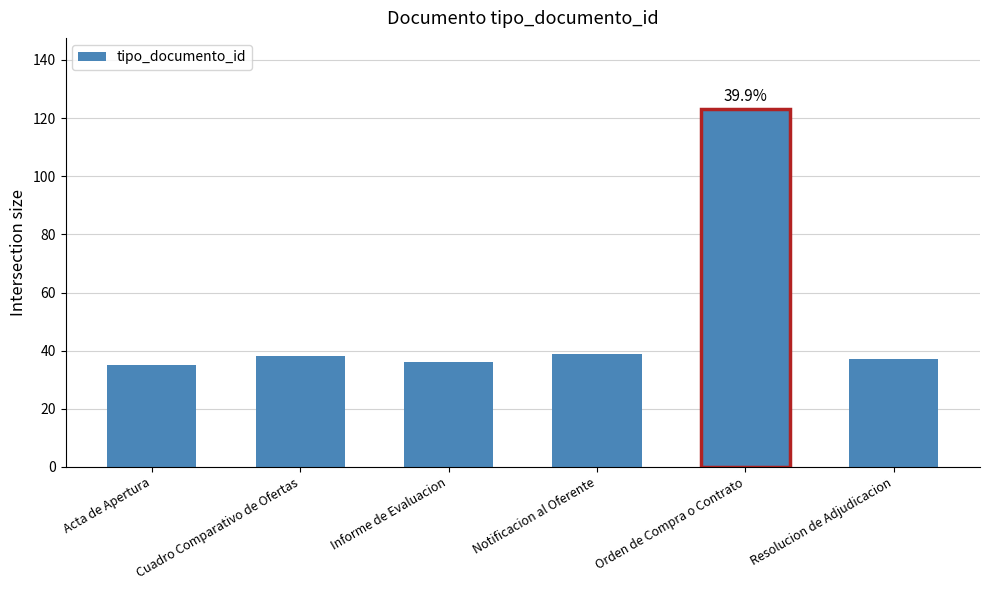

What value does the data have at Informe de Evaluacion?

36